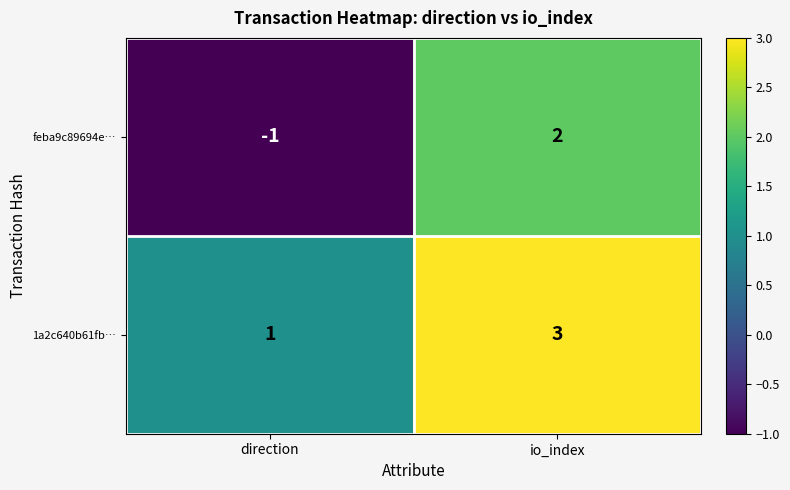

Is it true that feba9c89694e… equals -1 at direction?

True